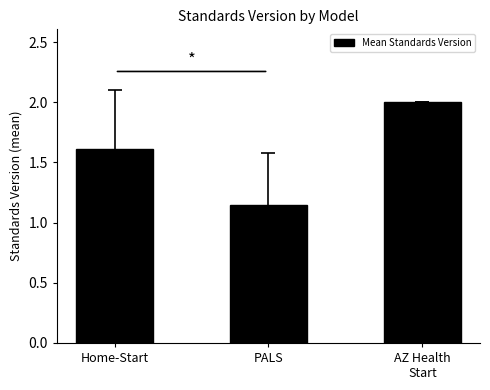

Where is the data nearest to the value 1?

PALS